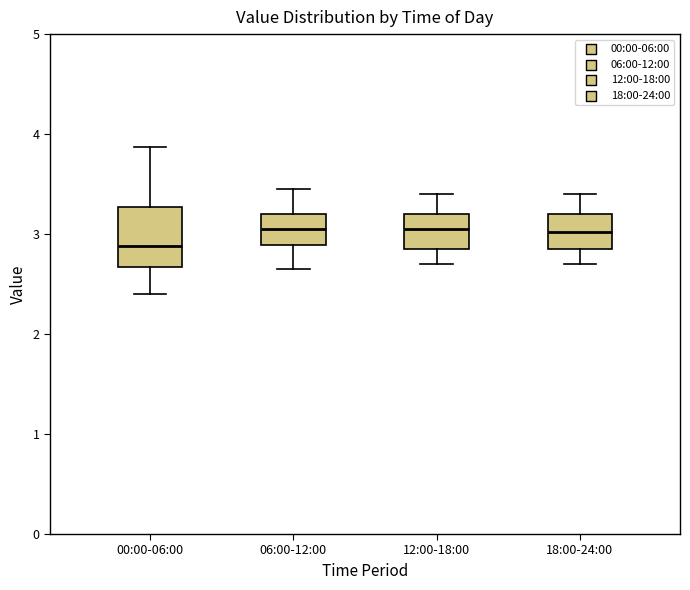

Reading left to right, read every box against the y-axis: the position of its median line, the range the box covers, and the ends of its whiskers. The values are not printed on the chart, so give them approximately, as read against the axis.

00:00-06:00: median 2.9, box 2.7 to 3.3, whiskers 2.4 to 3.9
06:00-12:00: median 3.1, box 2.9 to 3.2, whiskers 2.7 to 3.5
12:00-18:00: median 3.1, box 2.9 to 3.2, whiskers 2.7 to 3.4
18:00-24:00: median 3.0, box 2.9 to 3.2, whiskers 2.7 to 3.4